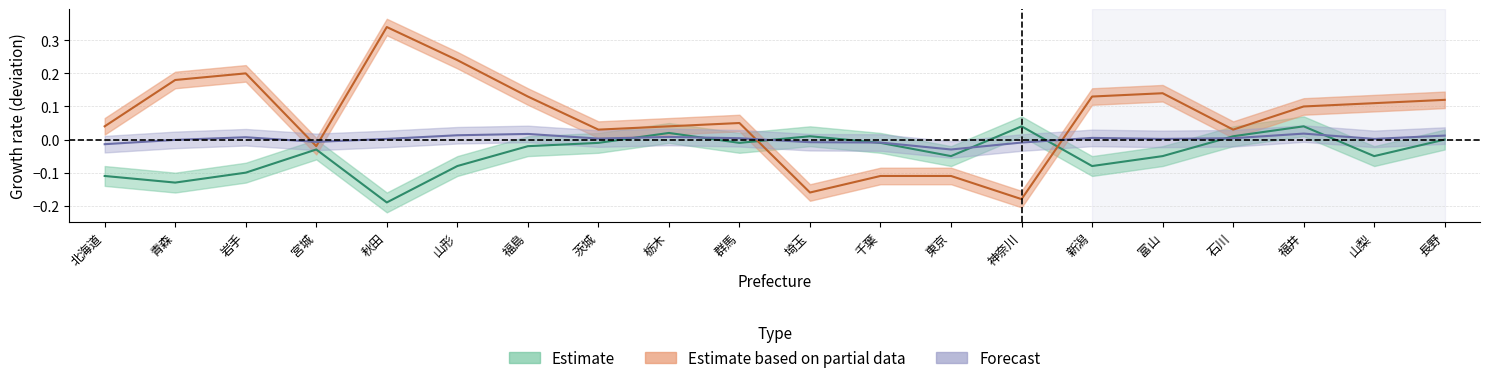

Reading left to right, what are all the values shown in this chart?

death_rate: 0.0	0.2	0.2	-0.0	0.3	0.2	0.1	0.0	0.0	0.1	-0.2	-0.1	-0.1	-0.2	0.1	0.1	0.0	0.1	0.1	0.1
birth_rate: -0.1	-0.1	-0.1	-0.0	-0.2	-0.1	-0.0	-0.0	0.0	-0.0	0.0	-0.0	-0.1	0.0	-0.1	-0.1	0.0	0.0	-0.1	0.0
tfr: -0.0	-0.0	0.0	-0.0	0.0	0.0	0.0	0.0	0.0	0.0	-0.0	-0.0	-0.0	-0.0	0.0	0.0	0.0	0.0	0.0	0.0